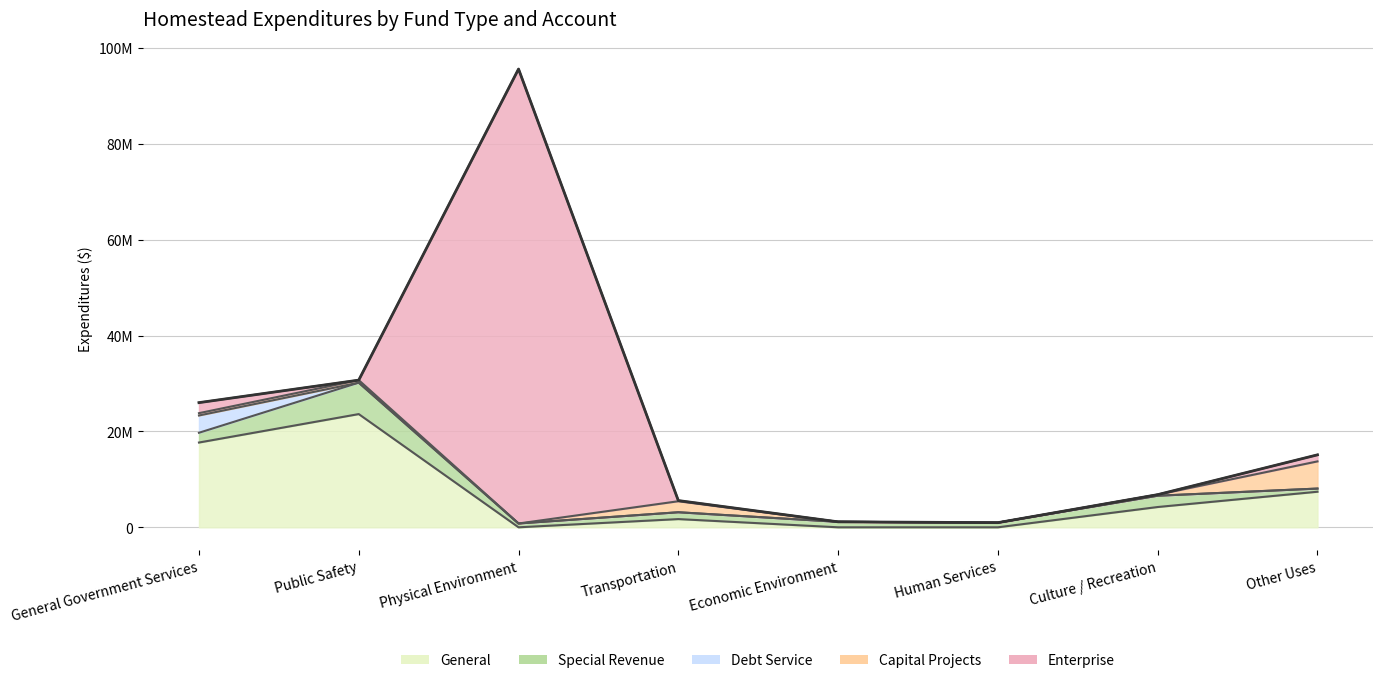

Reading right to left, list all the values displayed in this chart.

General: Other Uses=7420482	Culture / Recreation=4231853	Human Services=0	Economic Environment=0	Transportation=1712098	Physical Environment=0	Public Safety=23624615	General Government Services=17689570
Special Revenue: Other Uses=659681	Culture / Recreation=2353931	Human Services=968754	Economic Environment=1141279	Transportation=1423928	Physical Environment=792602	Public Safety=6557275	General Government Services=2037198
Debt Service: Other Uses=0	Culture / Recreation=0	Human Services=0	Economic Environment=0	Transportation=0	Physical Environment=0	Public Safety=0	General Government Services=3605439
Capital Projects: Other Uses=5672232	Culture / Recreation=227438	Human Services=0	Economic Environment=0	Transportation=2301172	Physical Environment=0	Public Safety=529729	General Government Services=485039
Enterprise: Other Uses=1367682	Culture / Recreation=0	Human Services=0	Economic Environment=0	Transportation=140920	Physical Environment=94837732	Public Safety=0	General Government Services=2195954